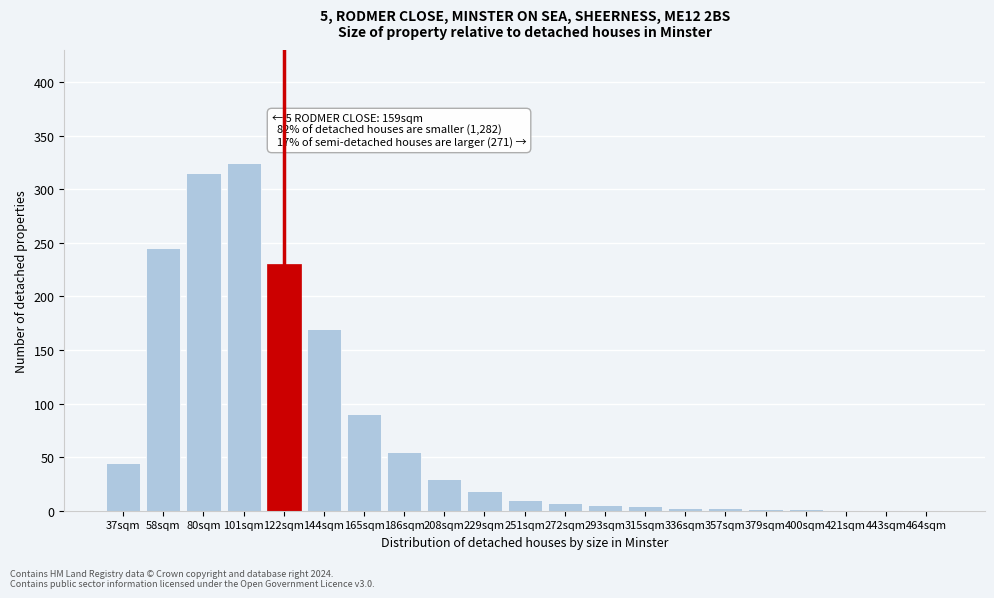

Which has a higher value, 165sqm or 122sqm?

122sqm